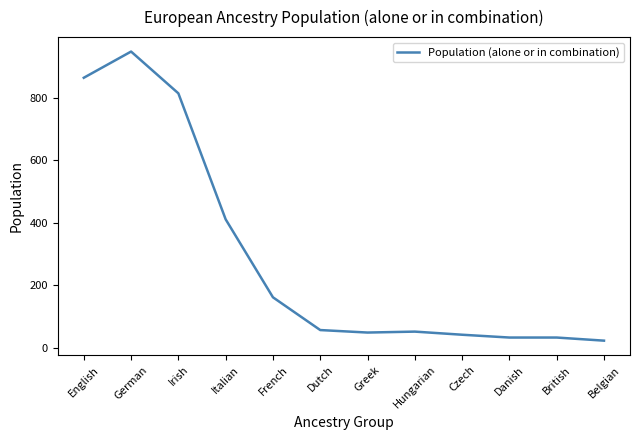

What is the difference between the maximum and minimum values?

927